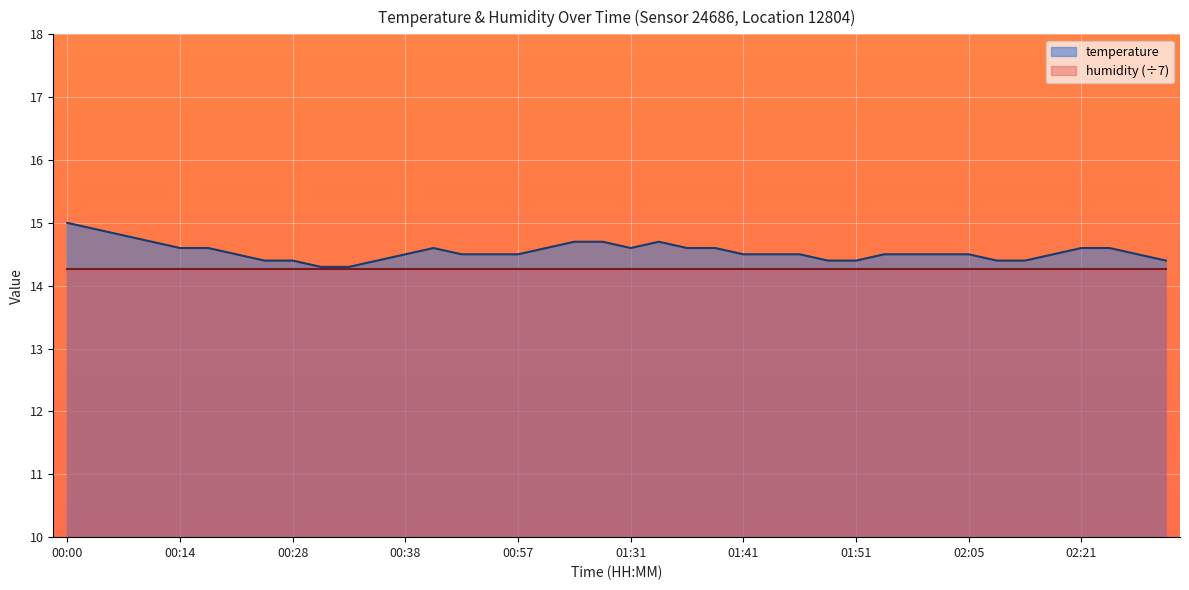

What is the value of the 24th point from the left?

14.6